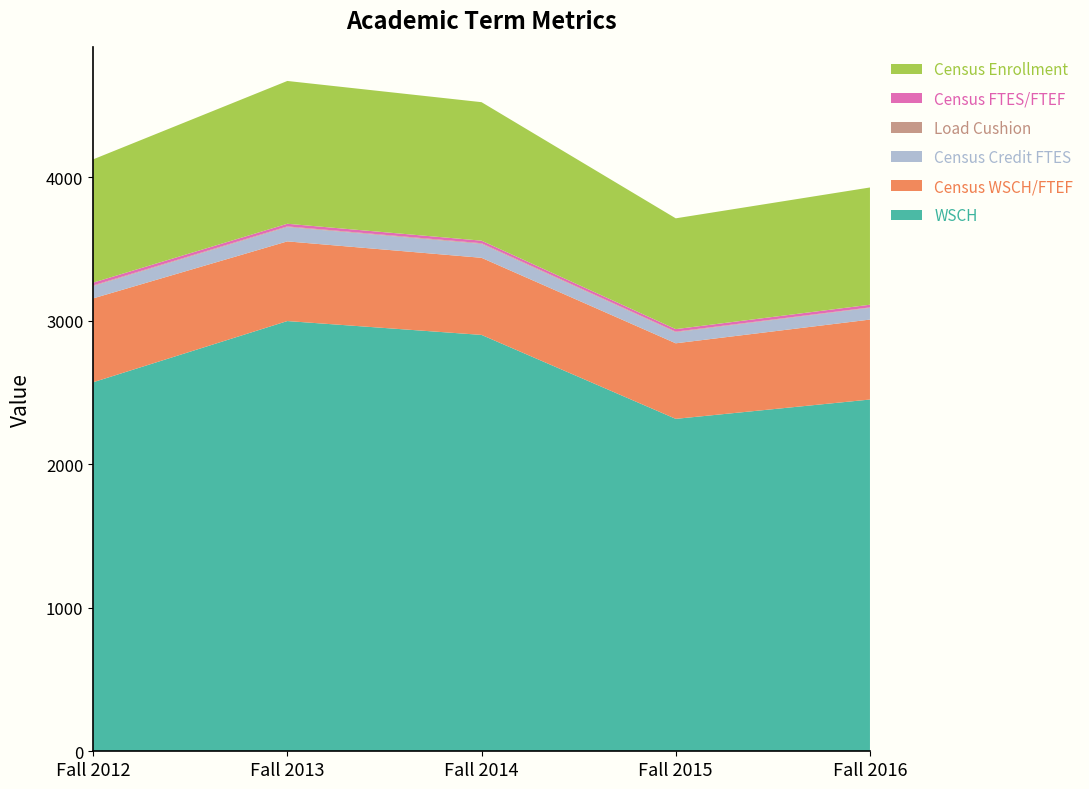

Reading right to left, what are all the values shown in this chart?

WSCH: 2451.0	2316.4	2901.3	2997.8	2571.3
Census WSCH/FTEF: 557.1	526.4	537.3	555.1	584.4
Census Credit FTES: 81.7	77.2	96.7	99.9	85.7
Load Cushion: 3.2	4.0	4.8	4.4	4.4
Census FTES/FTEF: 18.6	17.5	17.9	18.5	19.5
Census Enrollment: 817.0	772.0	965.0	995.0	859.0